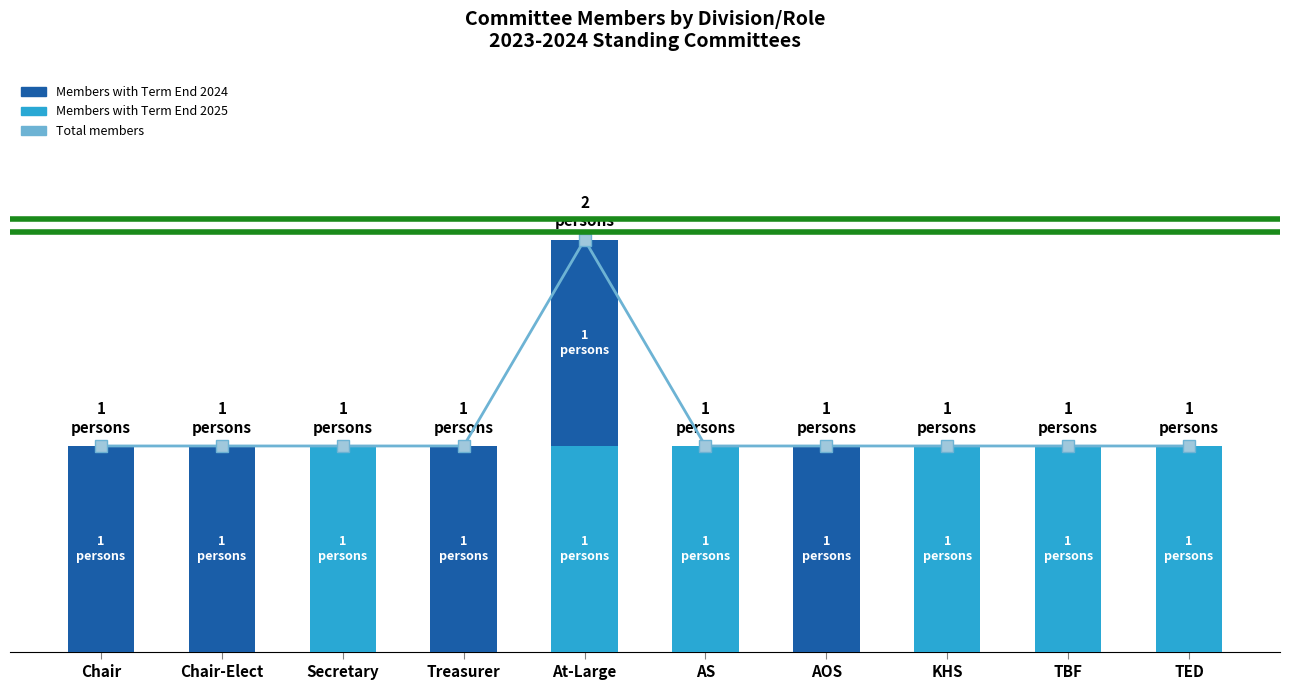

At which category is the sum across all series the highest?

At-Large